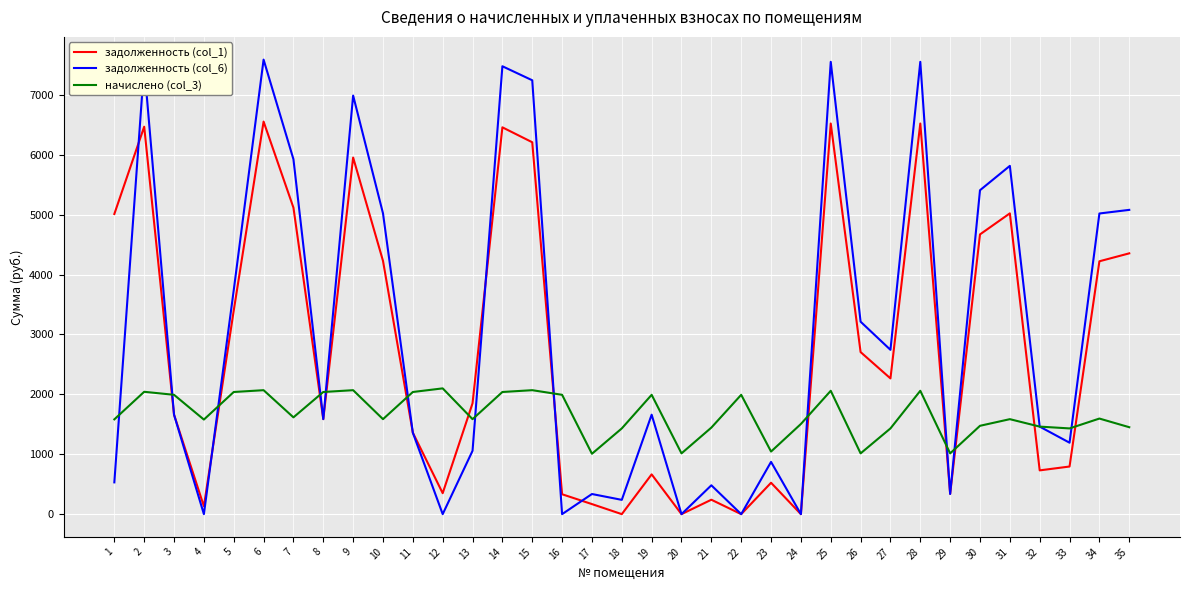

Is the value of задолженность (col_1) at 30 greater than the value of задолженность (col_6) at 27?

Yes